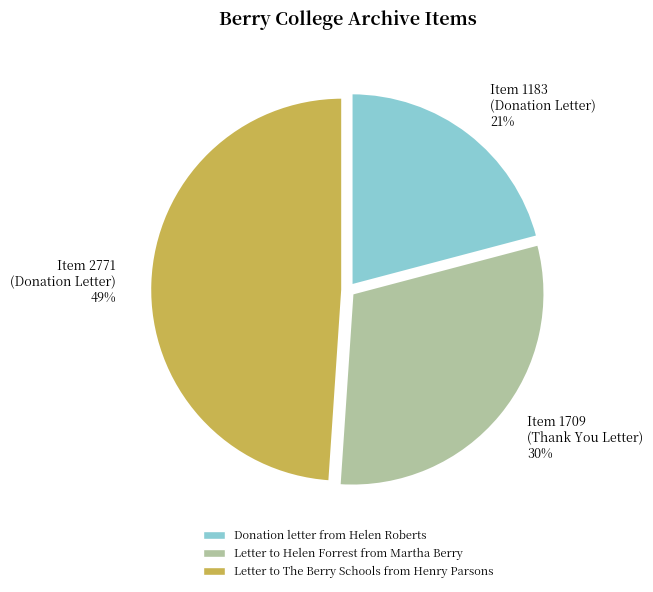

True or false: Donation letter from Helen Roberts accounts for 11% of the total.

False